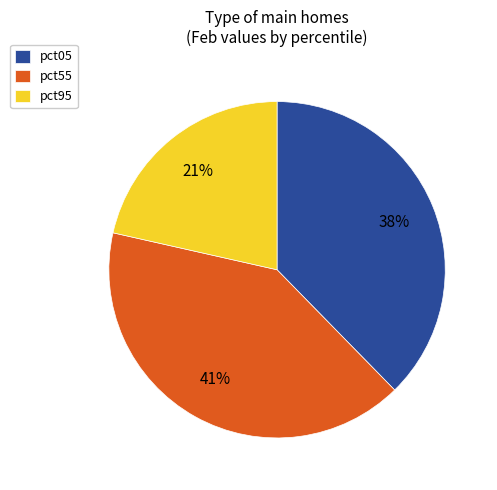

What is the smallest slice in the pie chart?

pct95